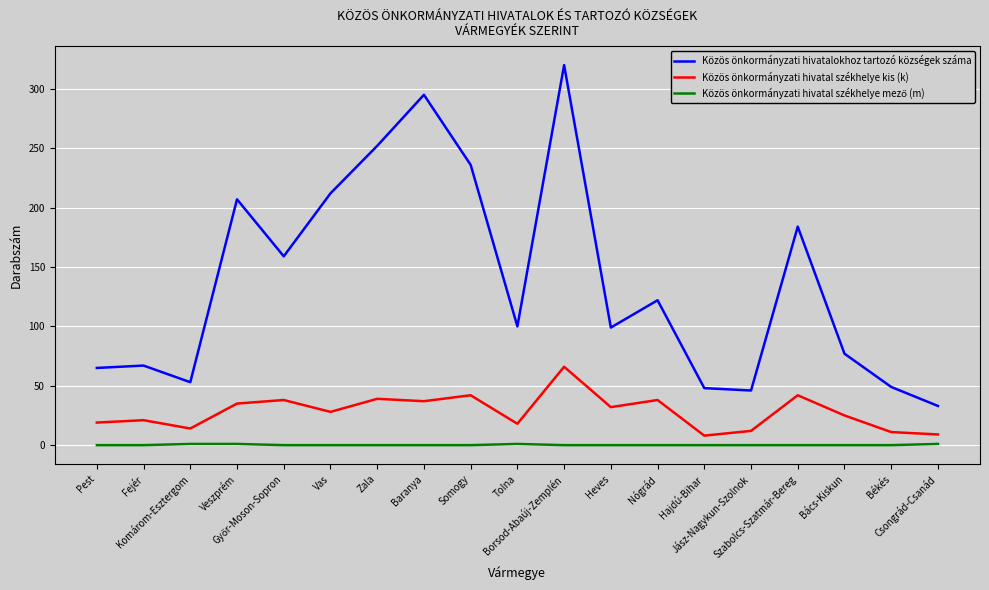

Which series has the widest spread of values?

Közös önkormányzati hivatalokhoz tartozó községek száma